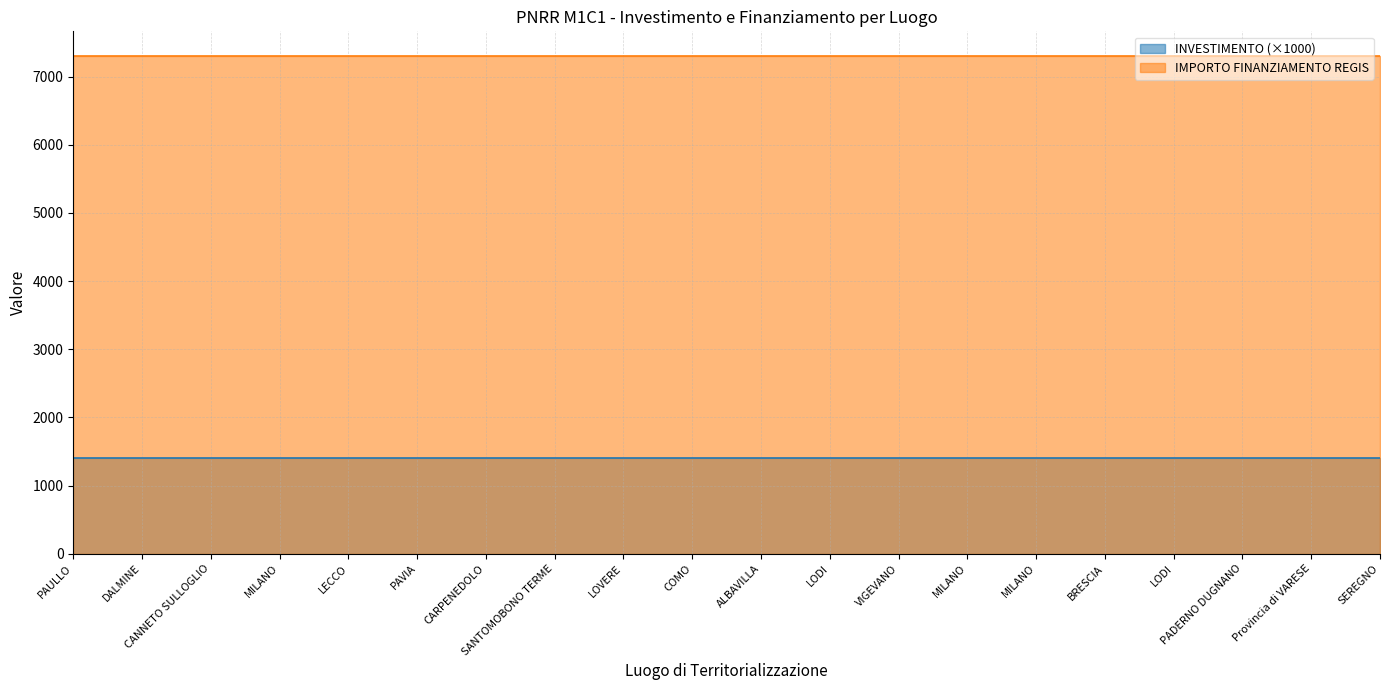

True or false: INVESTIMENTO has a value of 1.4 at LODI.

True